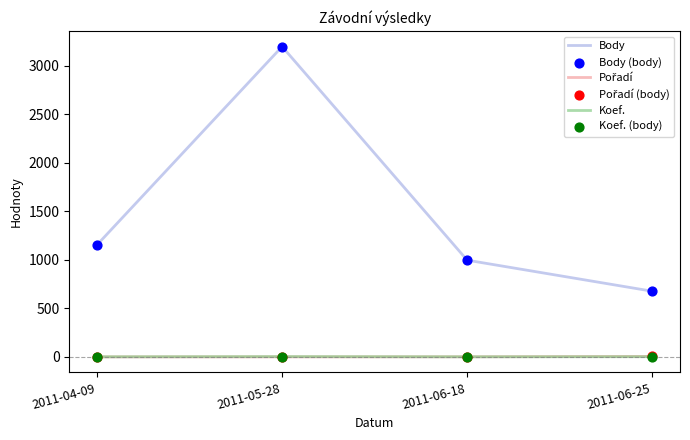

Between 2011-05-28 and 2011-06-25, which series saw the biggest shift?

Body